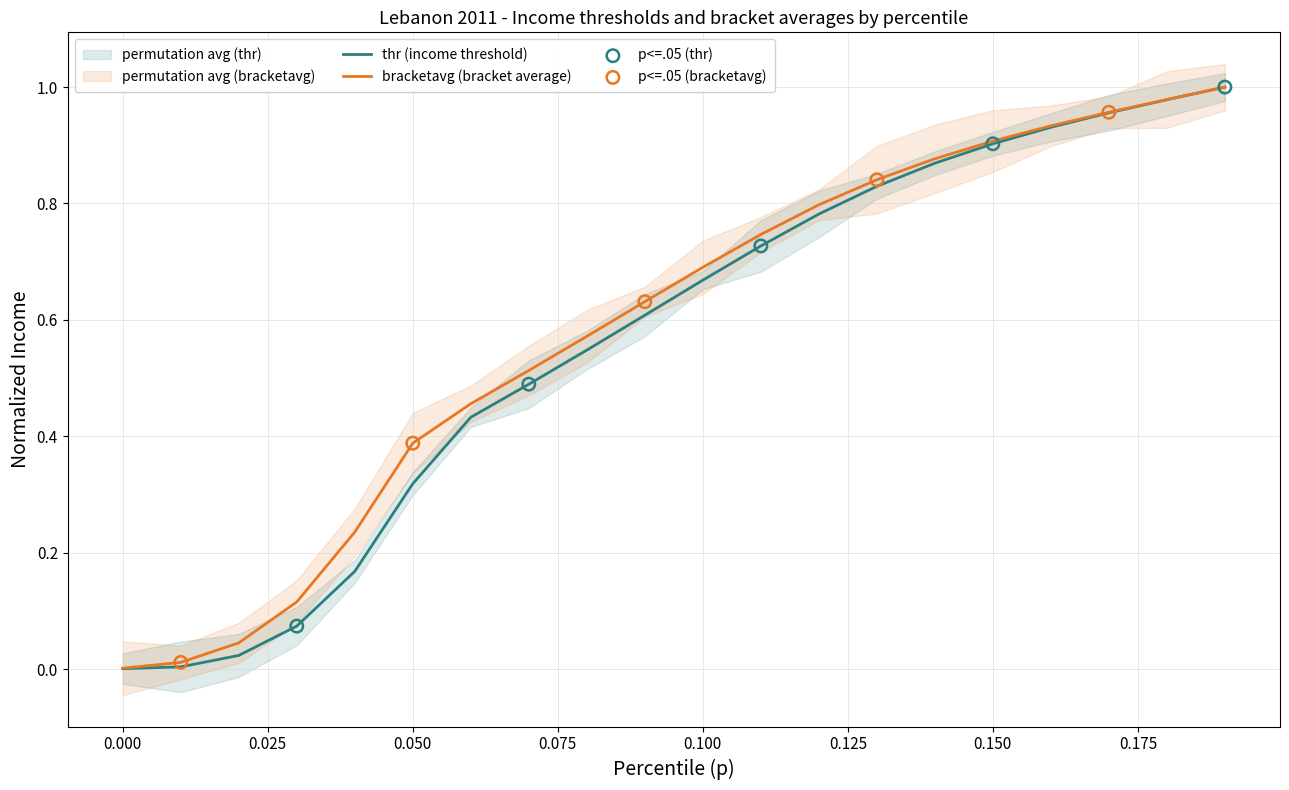

What are all the series names shown in the legend?

thr, bracketavg